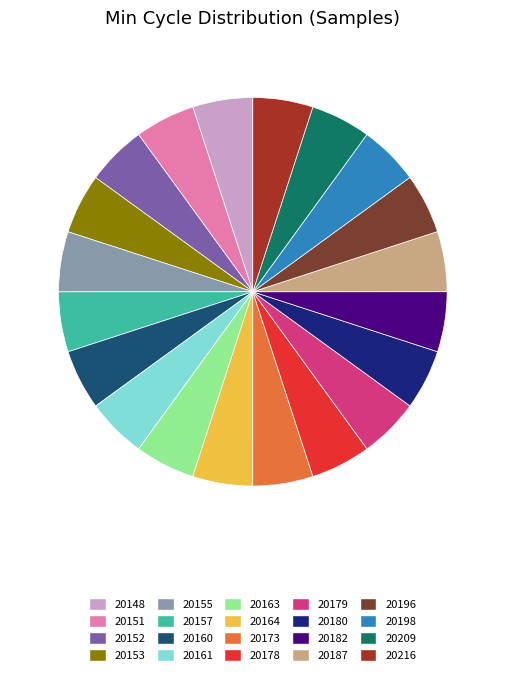

The 20187 slice represents 5% of the pie. True or false?

True